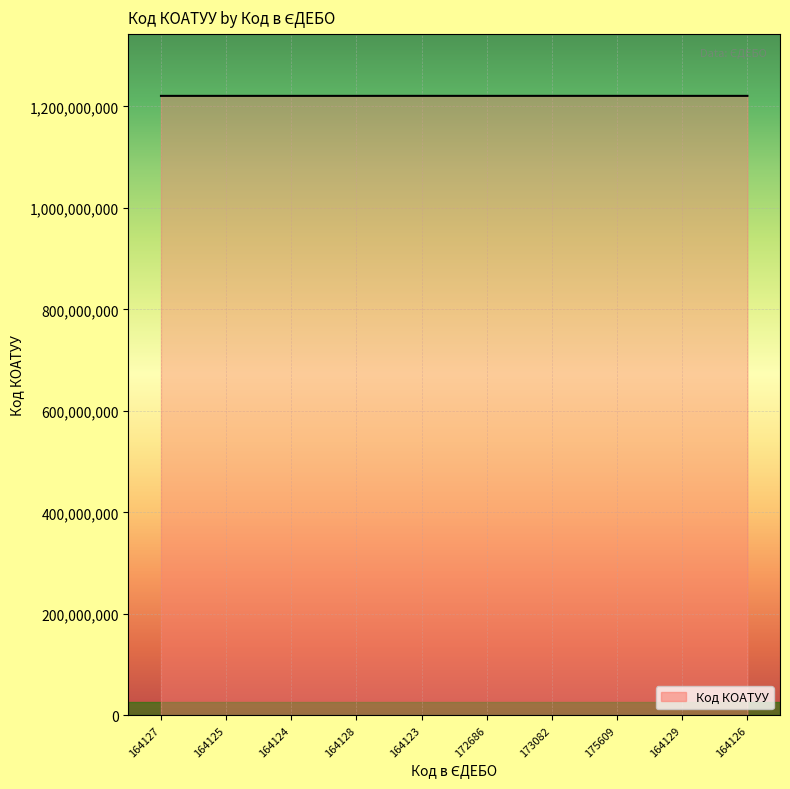

The chart shows a value of 1220783301 at 164123. True or false?

True